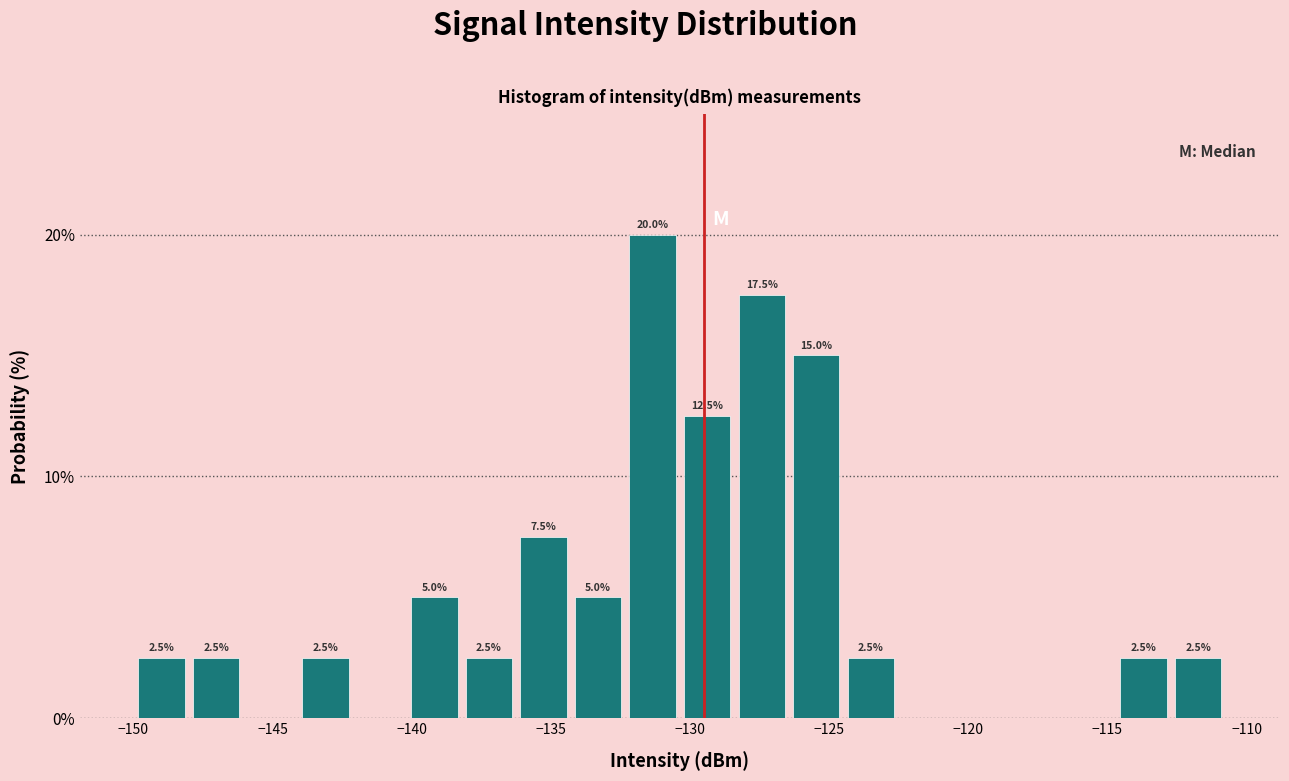

Read against the x-axis, roughly where is the centre of the tallest bar?

-131.5